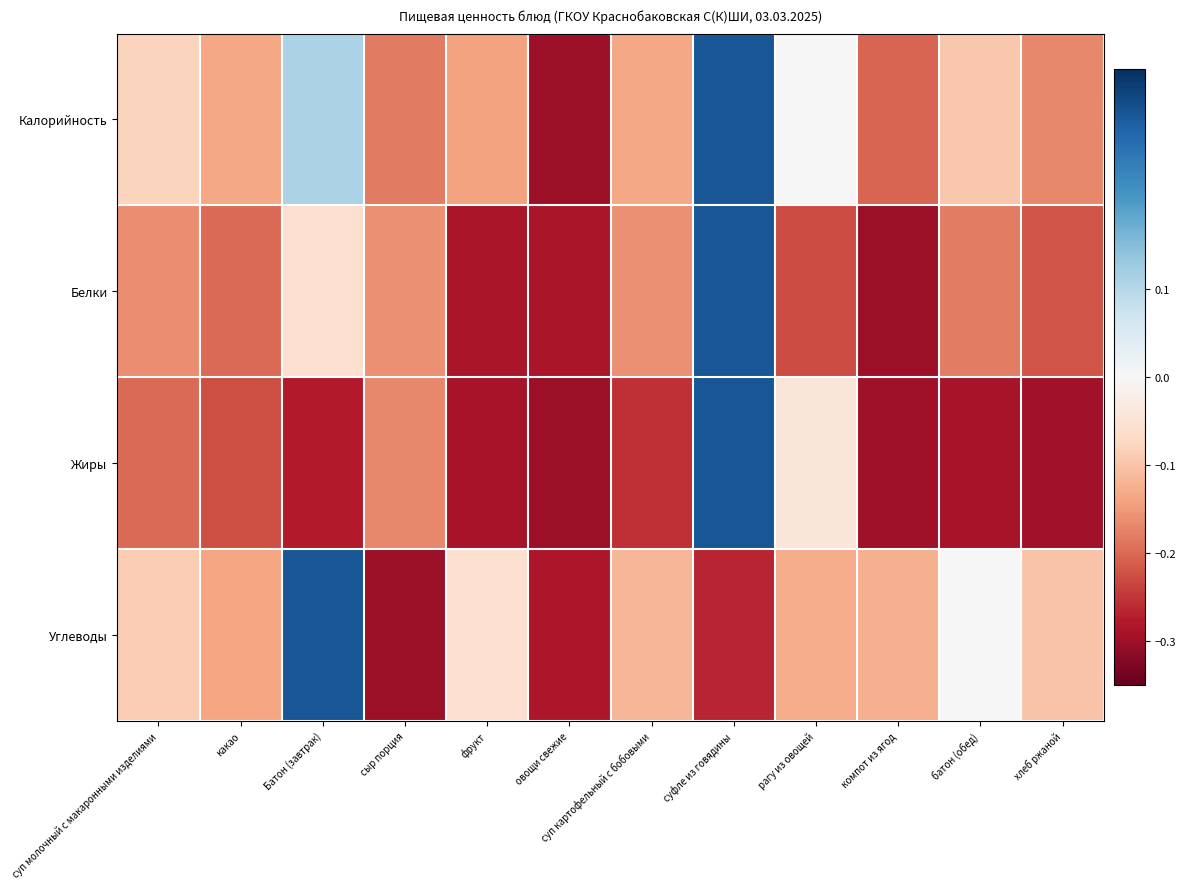

Reading right to left, extract all data points from this chart.

Калорийность: хлеб ржаной=-0.2	батон (обед)=-0.1	компот из ягод=-0.2	рагу из овощей=-0.0	суфле из говядины=0.3	суп картофельный с бобовыми=-0.1	овощи свежие=-0.3	фрукт=-0.1	сыр порция=-0.2	Батон (завтрак)=0.1	какао=-0.1	суп молочный с макаронными изделиями=-0.1
Белки: хлеб ржаной=-0.2	батон (обед)=-0.2	компот из ягод=-0.3	рагу из овощей=-0.2	суфле из говядины=0.3	суп картофельный с бобовыми=-0.2	овощи свежие=-0.3	фрукт=-0.3	сыр порция=-0.2	Батон (завтрак)=-0.1	какао=-0.2	суп молочный с макаронными изделиями=-0.2
Жиры: хлеб ржаной=-0.3	батон (обед)=-0.3	компот из ягод=-0.3	рагу из овощей=-0.0	суфле из говядины=0.3	суп картофельный с бобовыми=-0.3	овощи свежие=-0.3	фрукт=-0.3	сыр порция=-0.2	Батон (завтрак)=-0.3	какао=-0.2	суп молочный с макаронными изделиями=-0.2
Углеводы: хлеб ржаной=-0.1	батон (обед)=0.0	компот из ягод=-0.1	рагу из овощей=-0.1	суфле из говядины=-0.3	суп картофельный с бобовыми=-0.1	овощи свежие=-0.3	фрукт=-0.1	сыр порция=-0.3	Батон (завтрак)=0.3	какао=-0.1	суп молочный с макаронными изделиями=-0.1